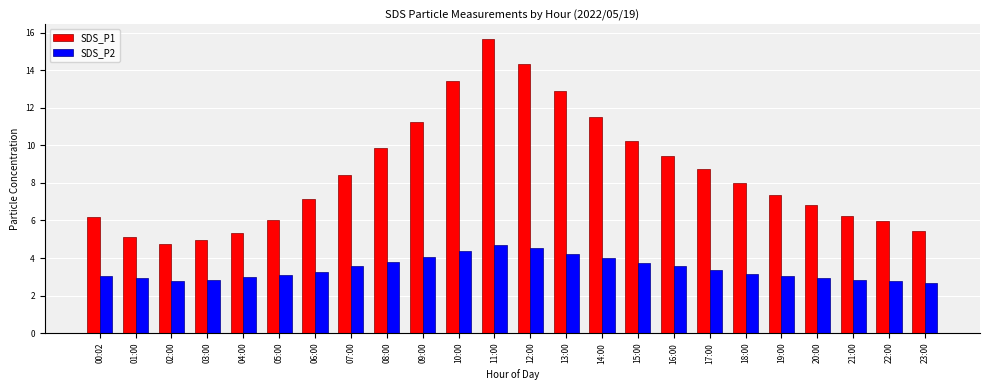

At 10:00, list the series in order from largest to smallest.

SDS_P1, SDS_P2